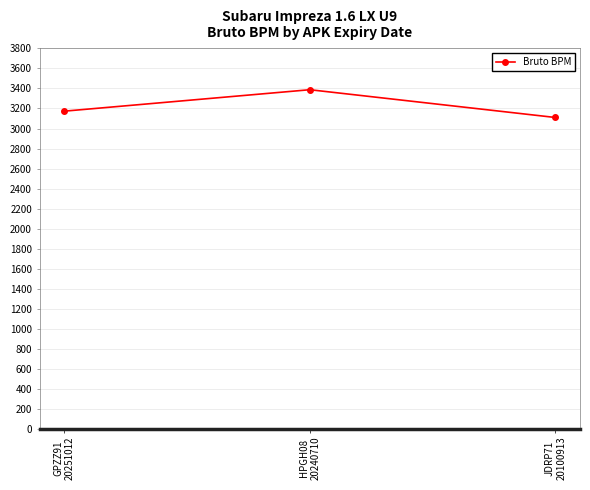

Reading left to right, list all the values displayed in this chart.

3173	3387	3110